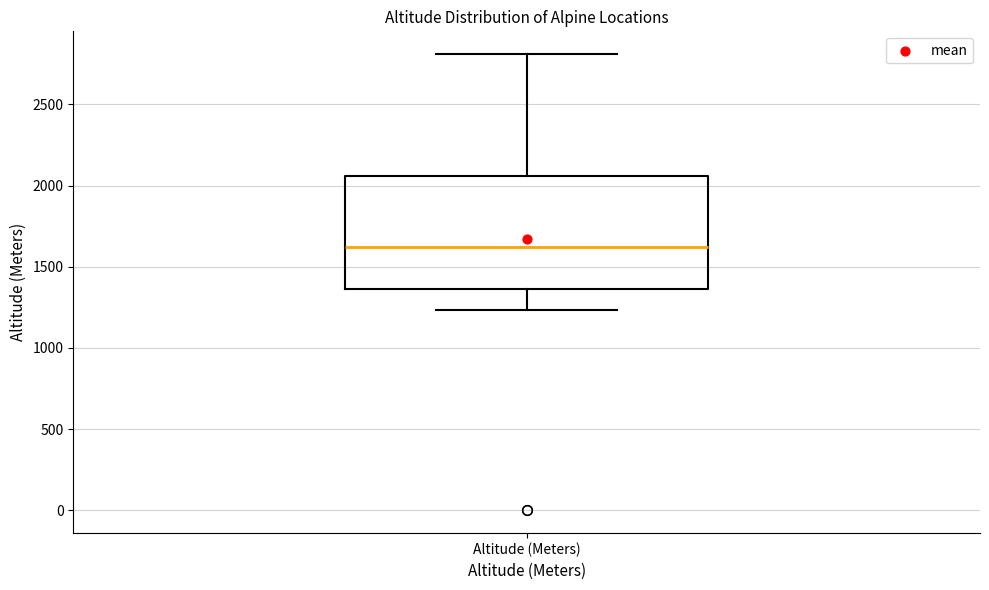

Where does the lower whisker of the box for Altitude (Meters) end on the y-axis? The values are not printed on the chart, so give them approximately, as read against the axis.

1250